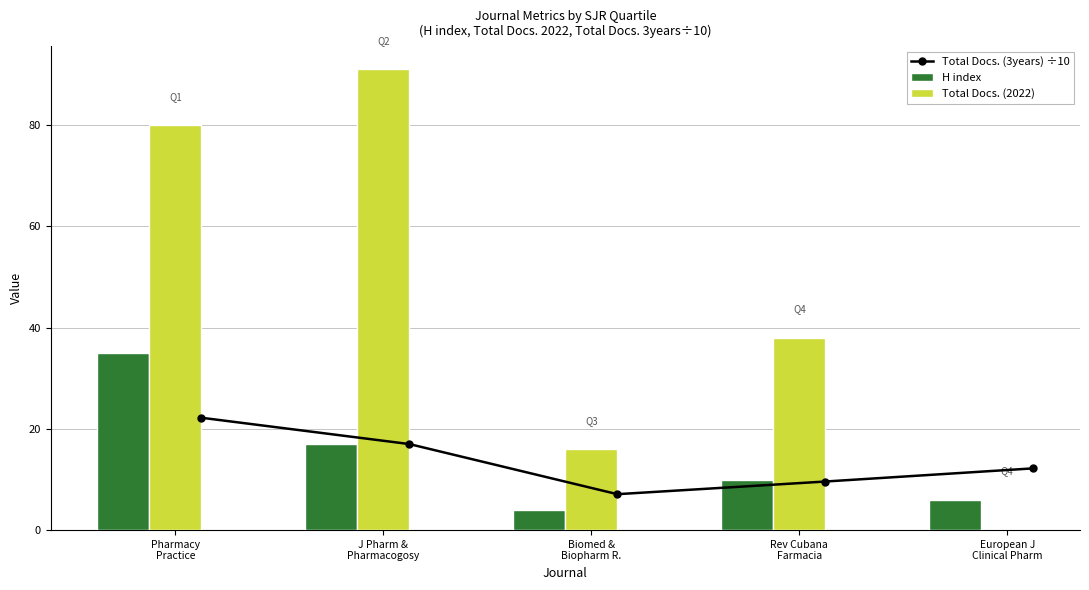

How many data points in Total Docs. (2022) are less than 38?

2